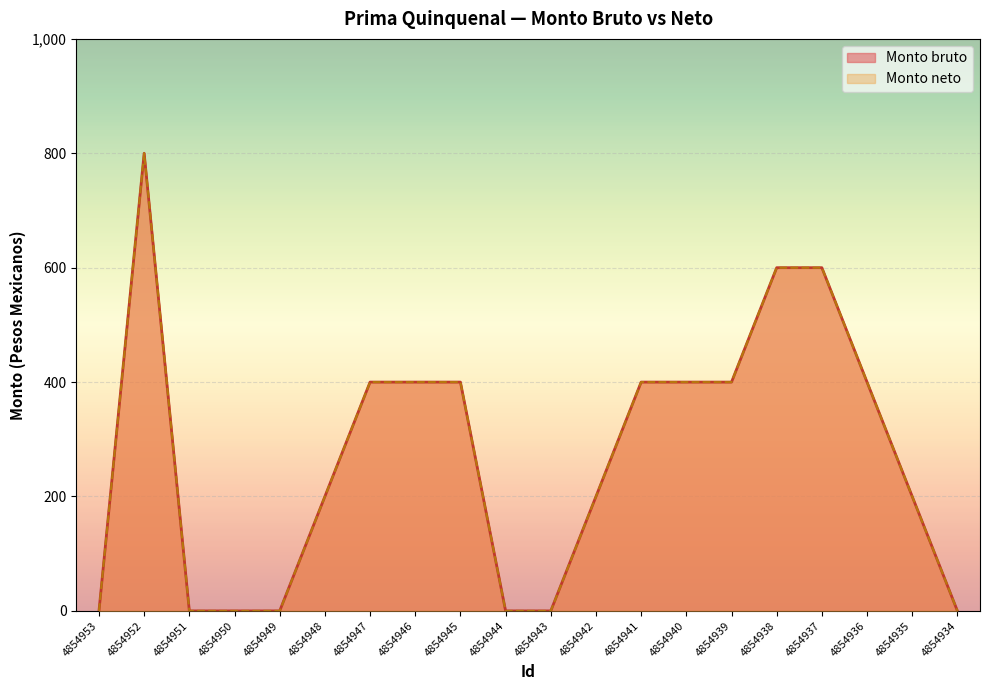

Which category has the lowest value in the Monto bruto series?

4854953